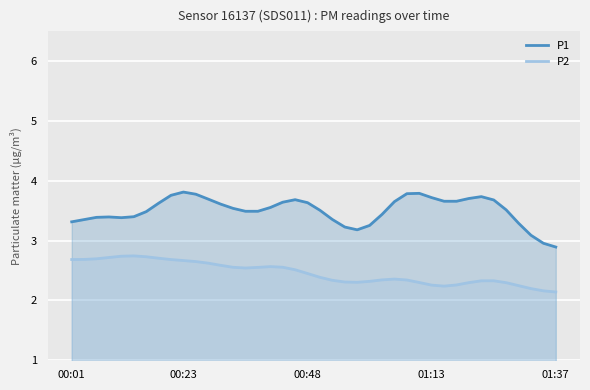

True or false: P2 has a value of 2.2 at 38.

True